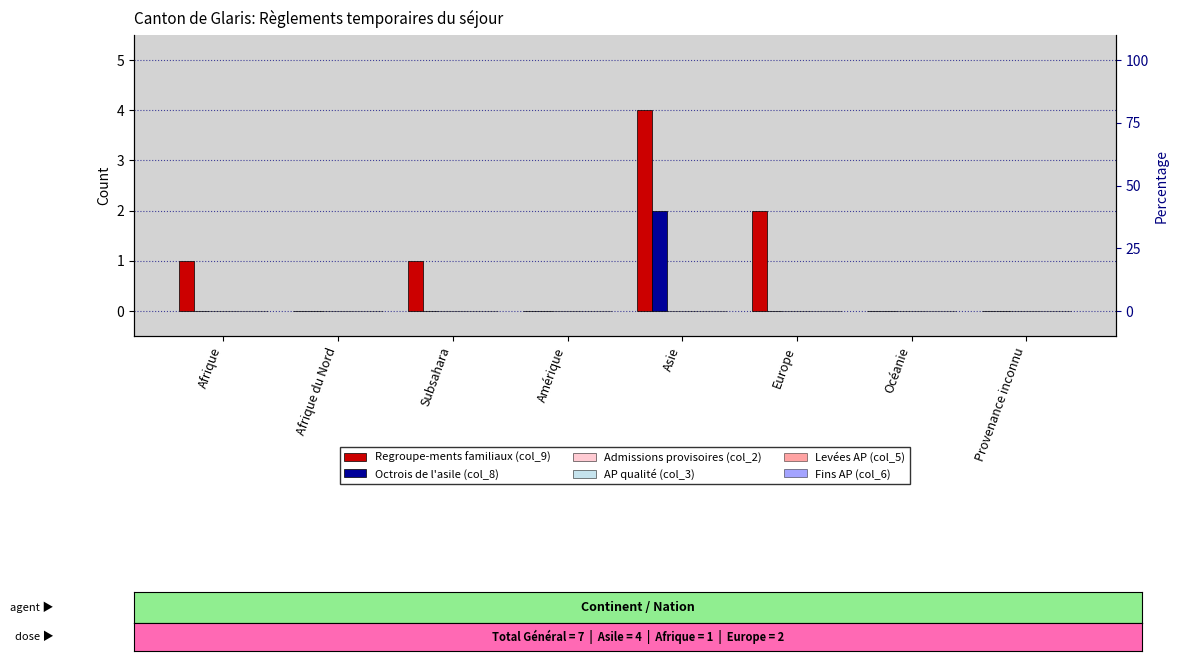

What is the label of the 5th bar from the left?

Asie